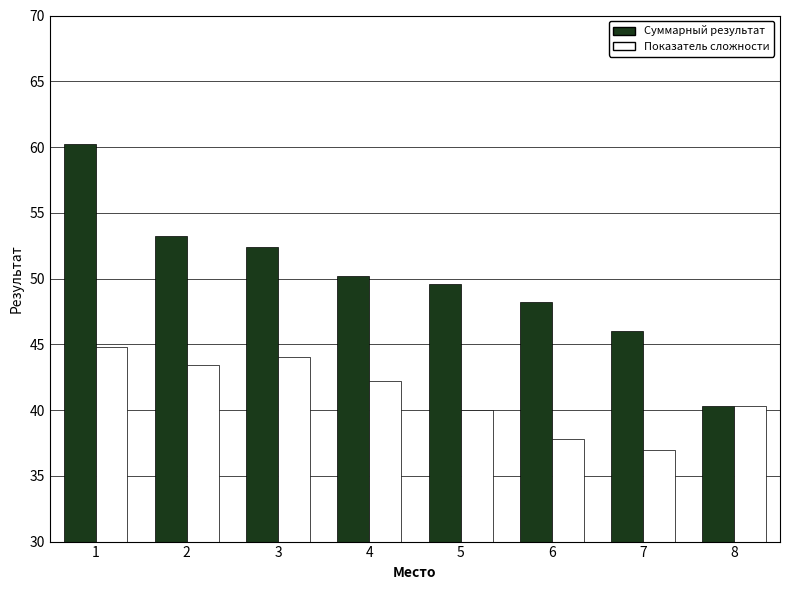

How many bars are there in each group?

2